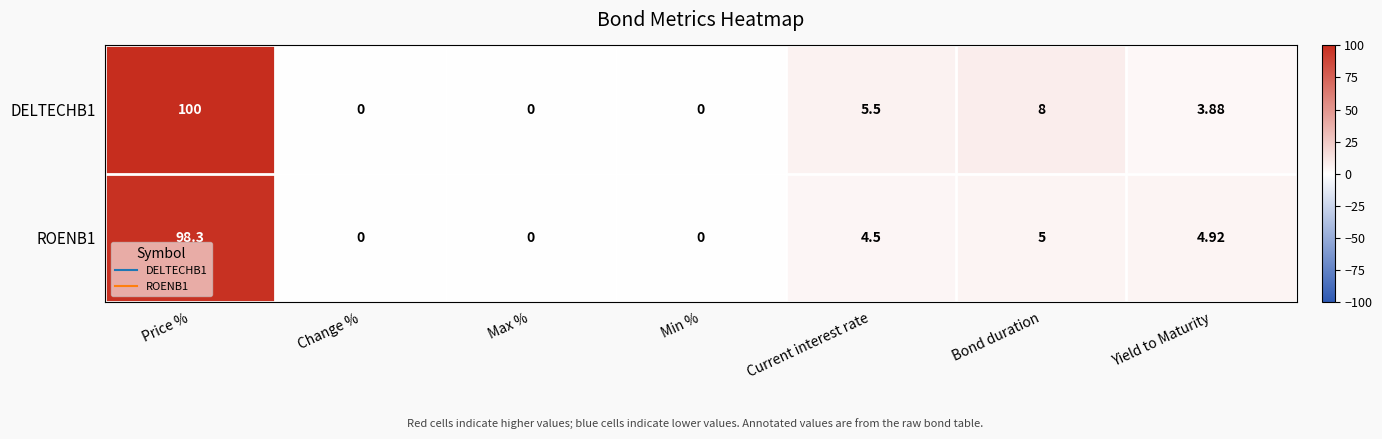

How many data points in ROENB1 are less than 4?

3